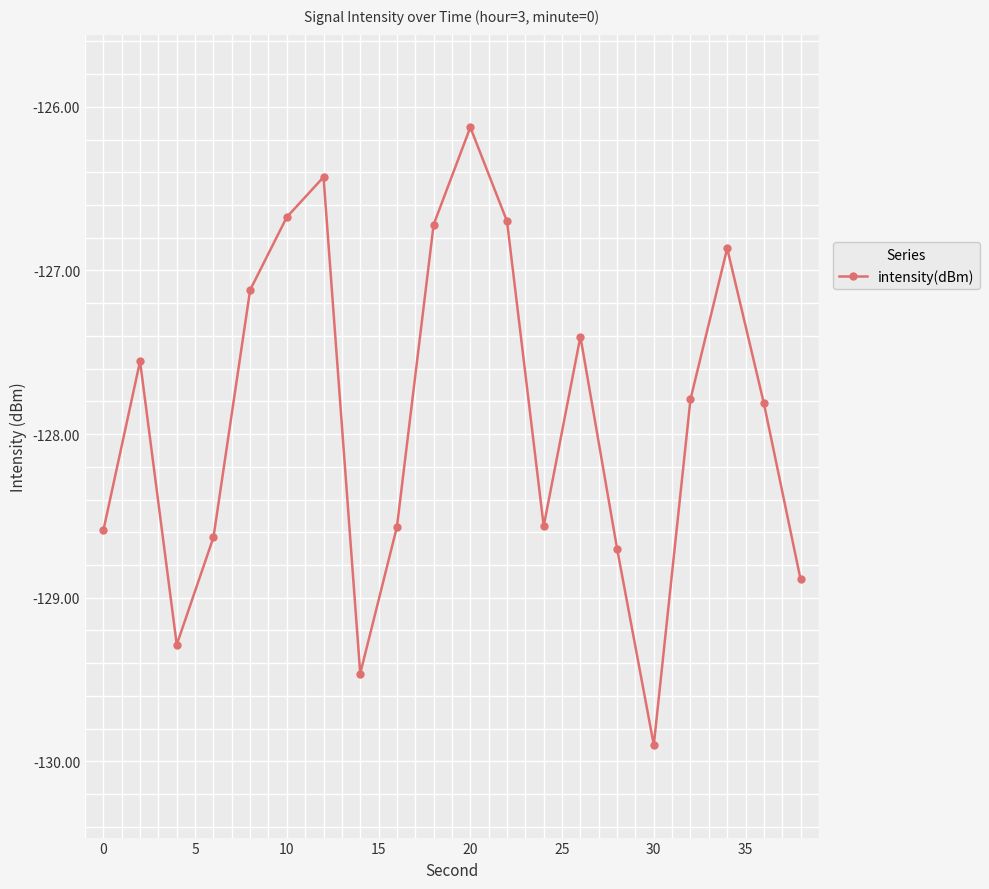

Count the number of categories in the chart.

20